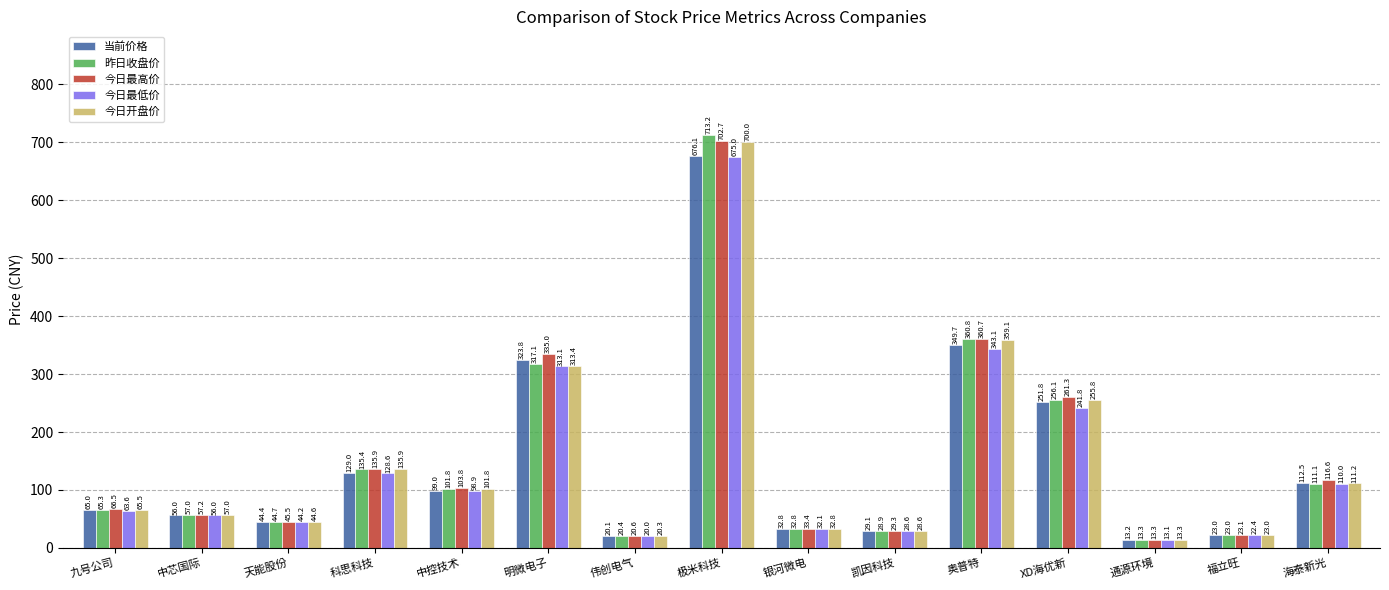

What is the difference between the second highest and minimum values in the 今日最低价 series?

330.0